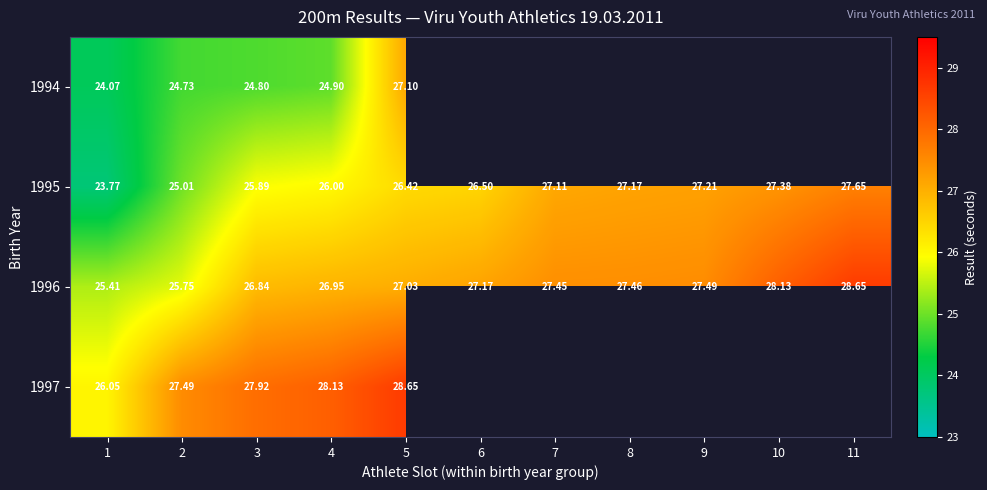

How many data points in 1995 are less than 26?

3